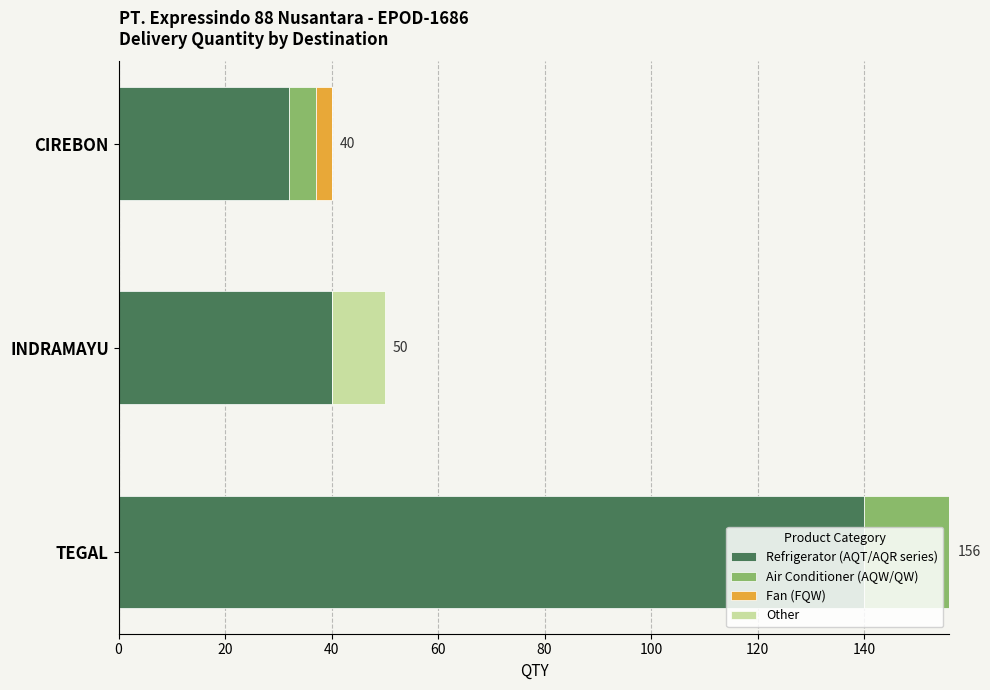

What is the approximate value of Refrigerator (AQT/AQR series) at INDRAMAYU?

40